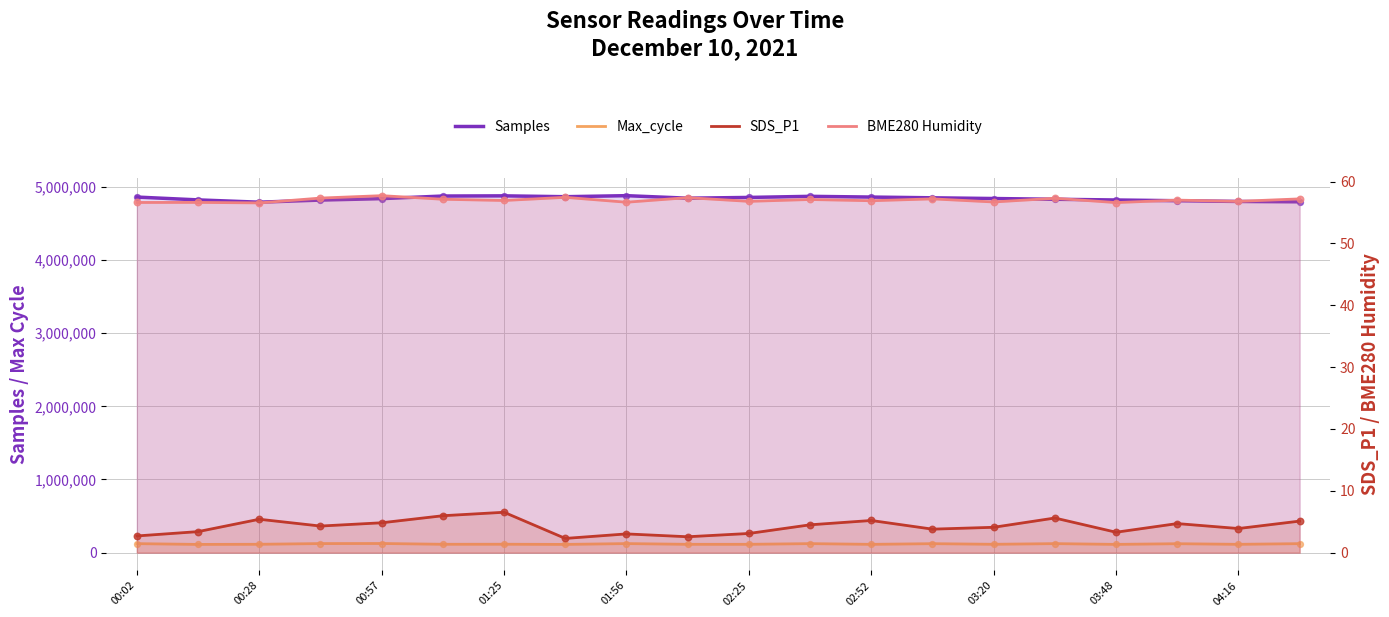

What is the total value across all series at 03:20?

4954260.8